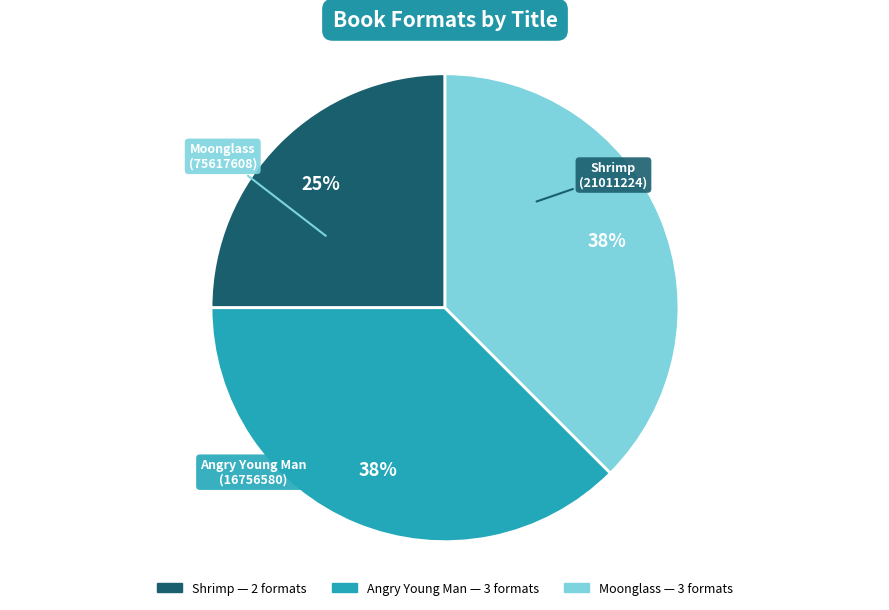

To the nearest percent, what is the average slice percentage?

33%